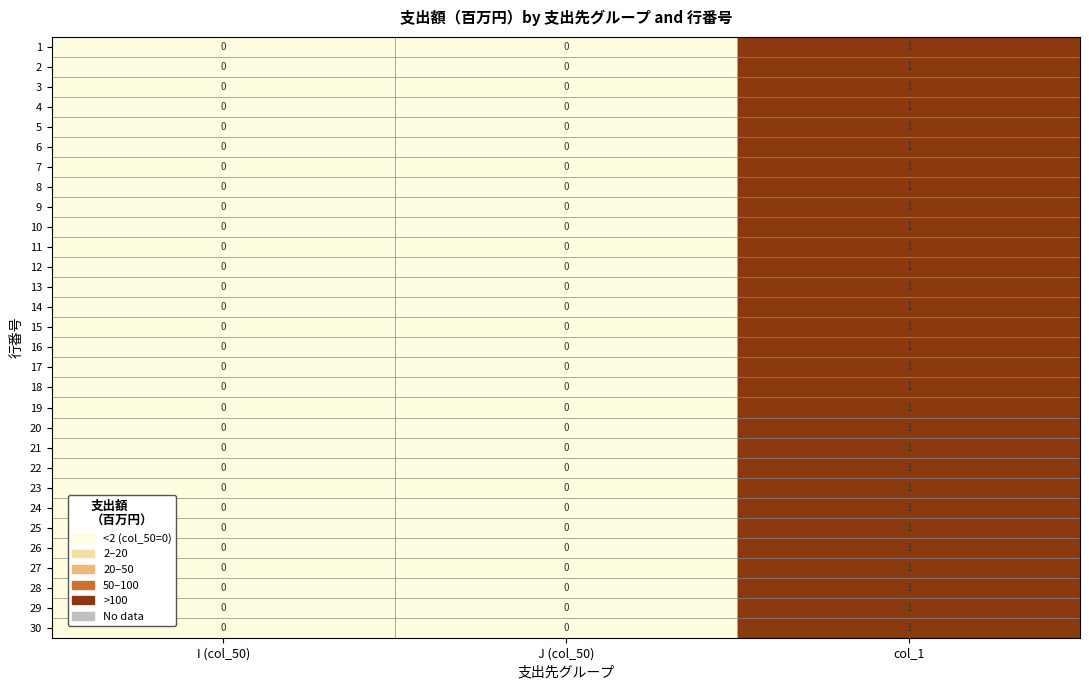

How many 18 values are between 0 and 1?

3